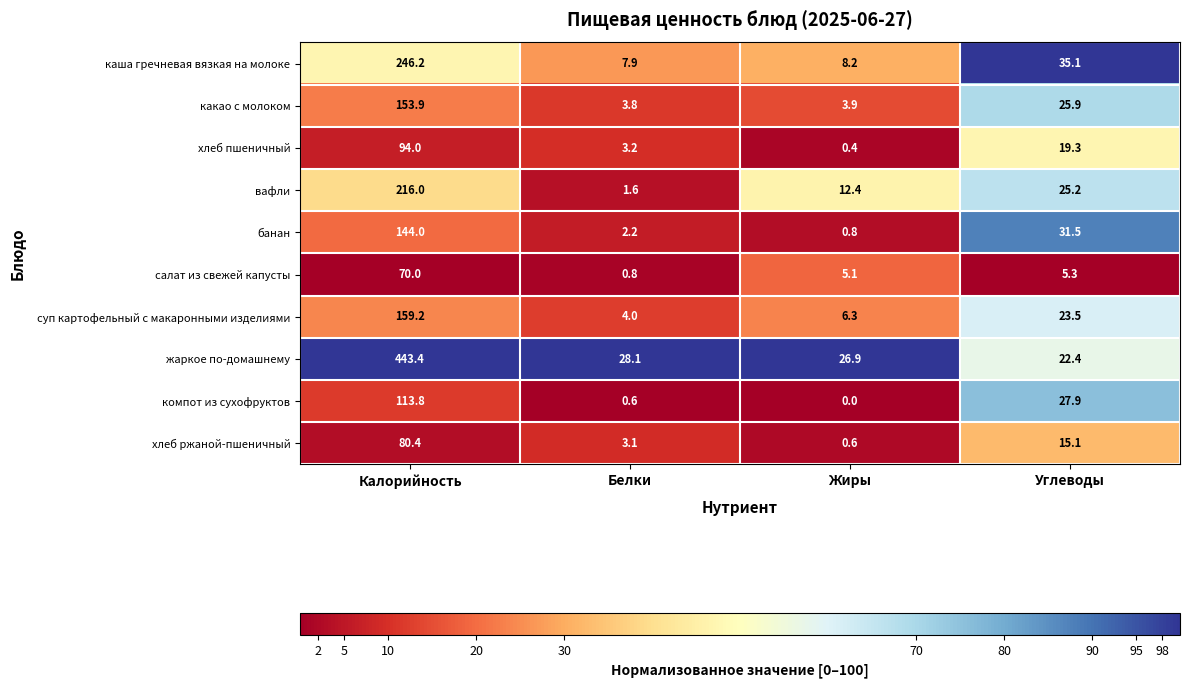

Which category has the lowest value in the банан series?

Жиры